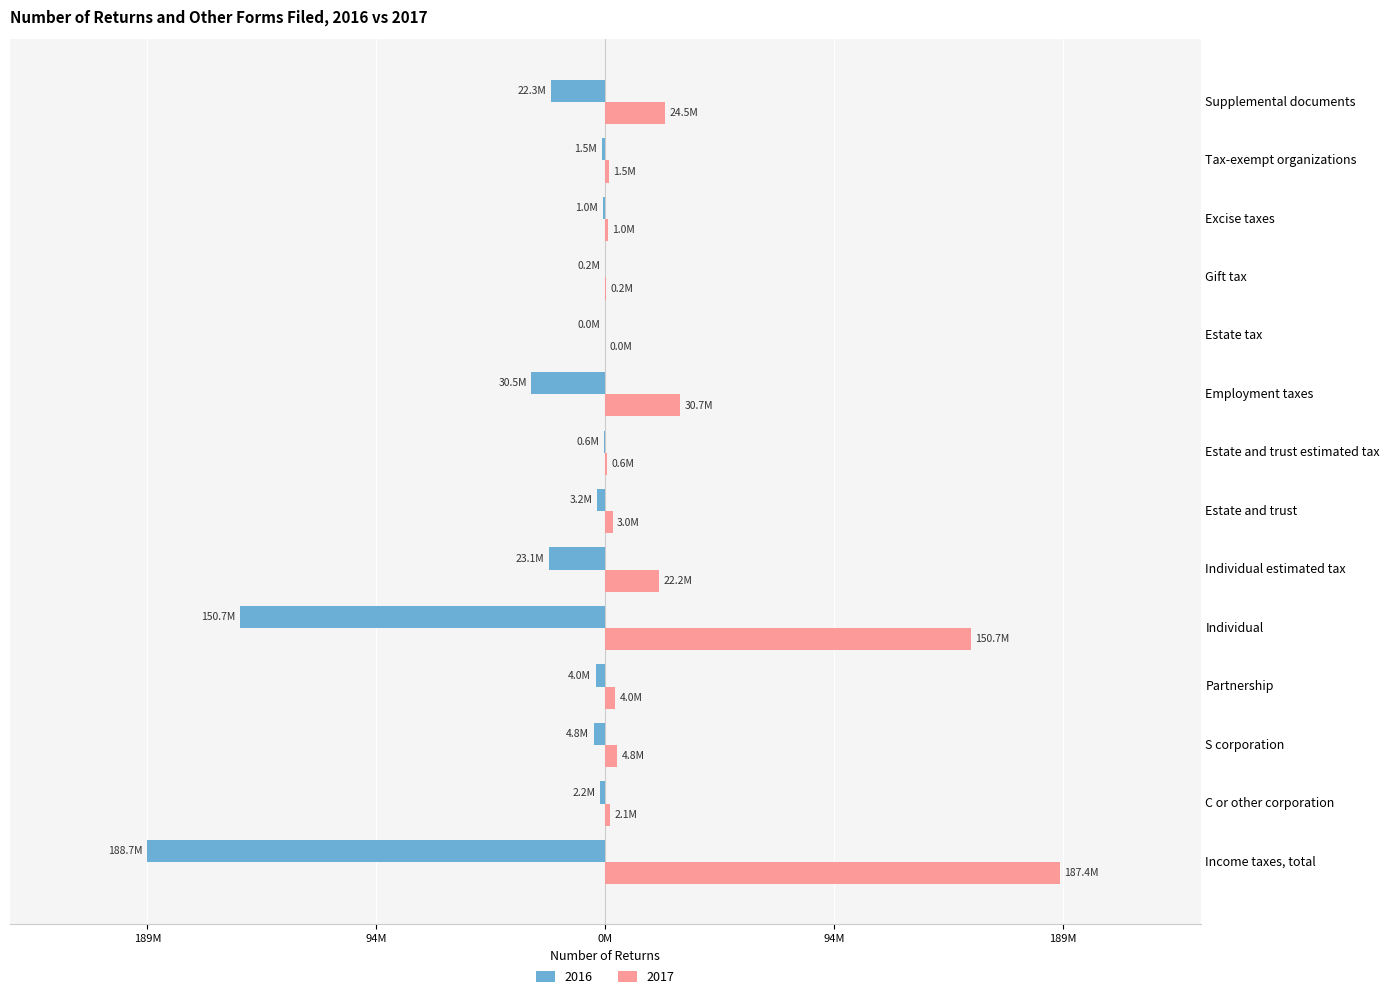

Reading left to right, extract all data points from this chart.

2016: -188710316	-2207723	-4831588	-4005907	-150711378	-23101441	-3206758	-645521	-30460364	-35592	-249302	-1015497	-1500331	-22274845
2017: 187407264	2050182	4842706	4046325	150690787	22230026	2994547	552691	30680601	34340	244900	1018165	1528487	24497831